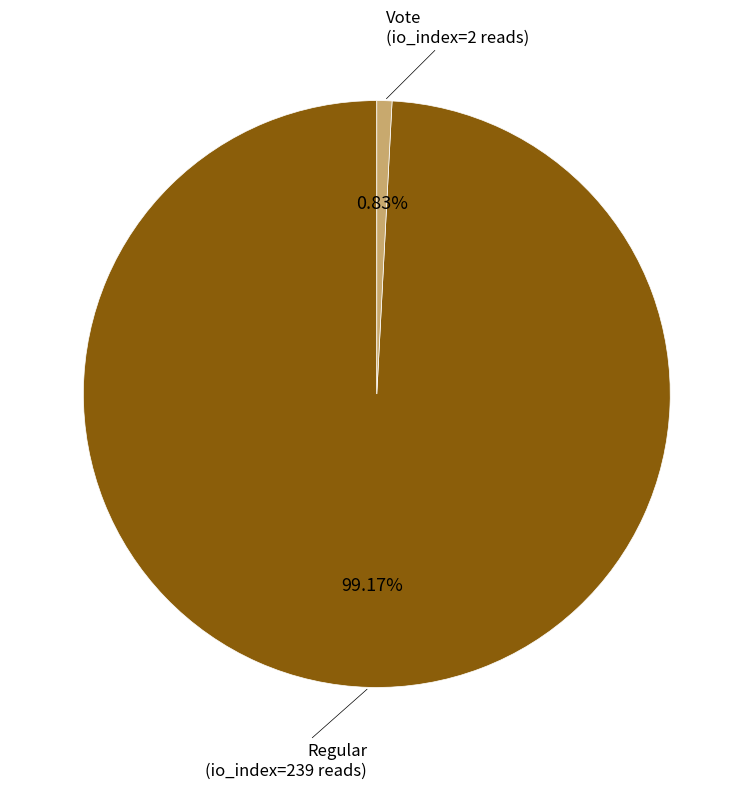

Which slice is the smallest?

Vote (io_index=2)